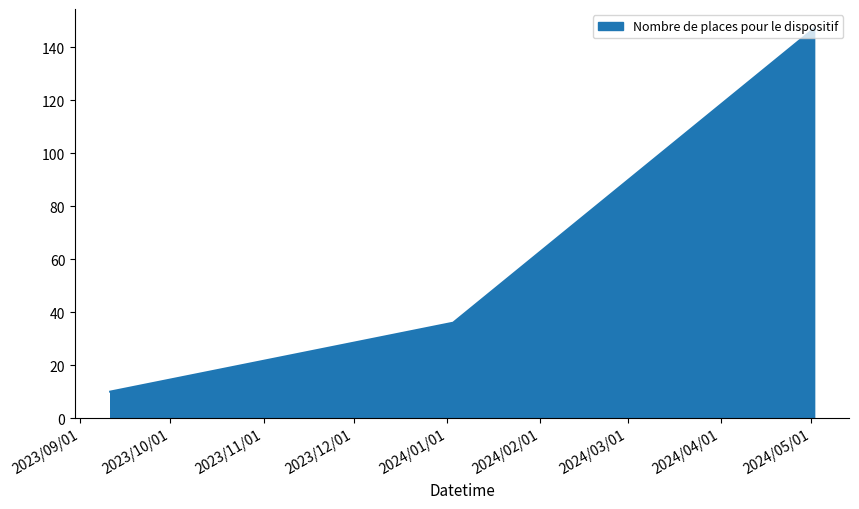

What is the sum of all values?

193